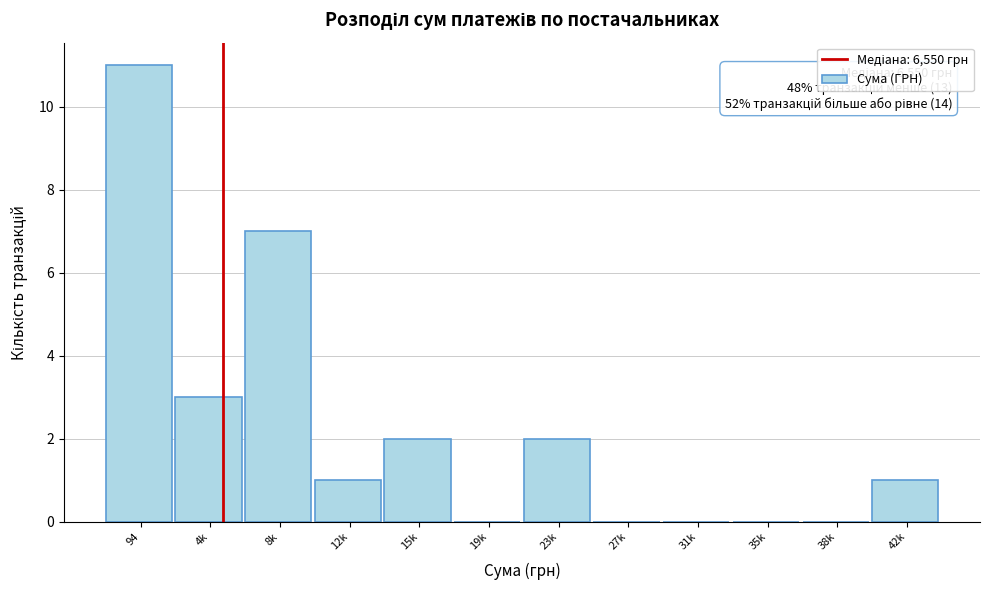

Which has a higher value, 12k or 94?

94